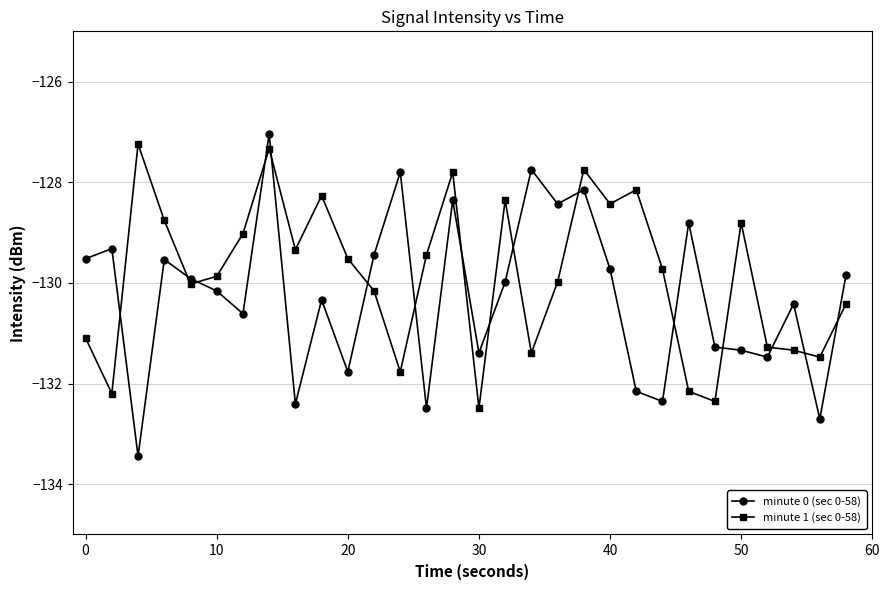

What is the highest value of the minute 1 (sec 0-58) series?

-127.2